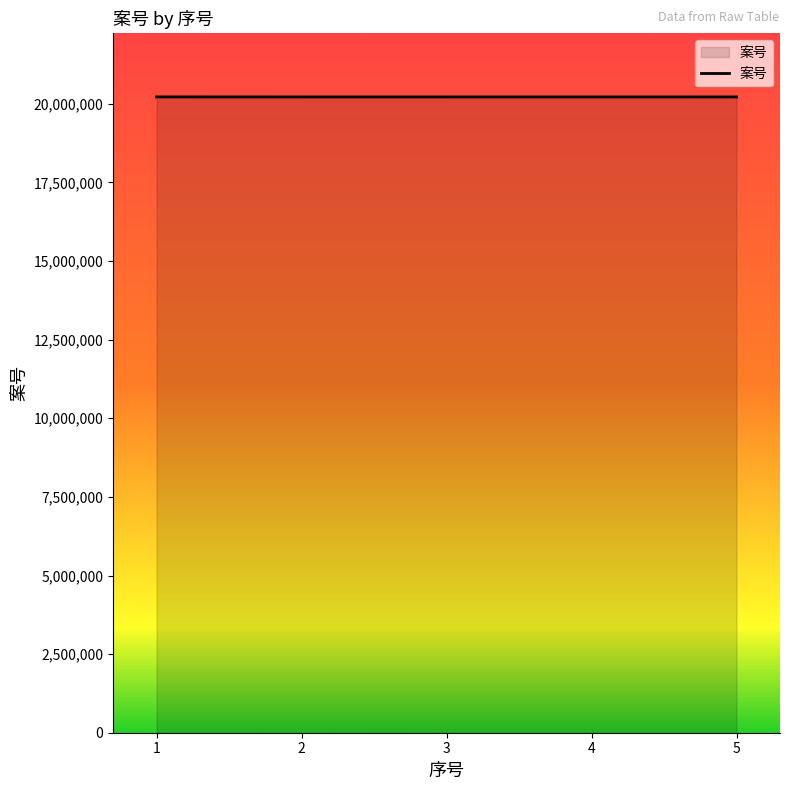

What is the sum of all values?

101101081